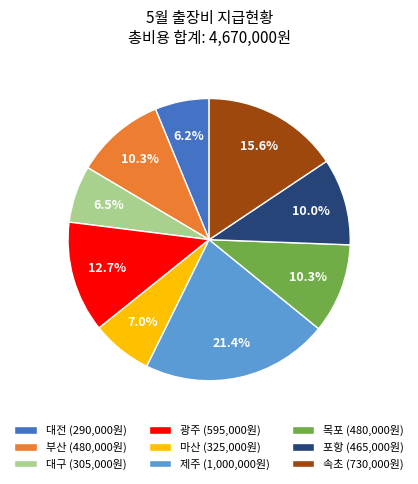

The 목포 slice represents 10% of the pie. True or false?

True